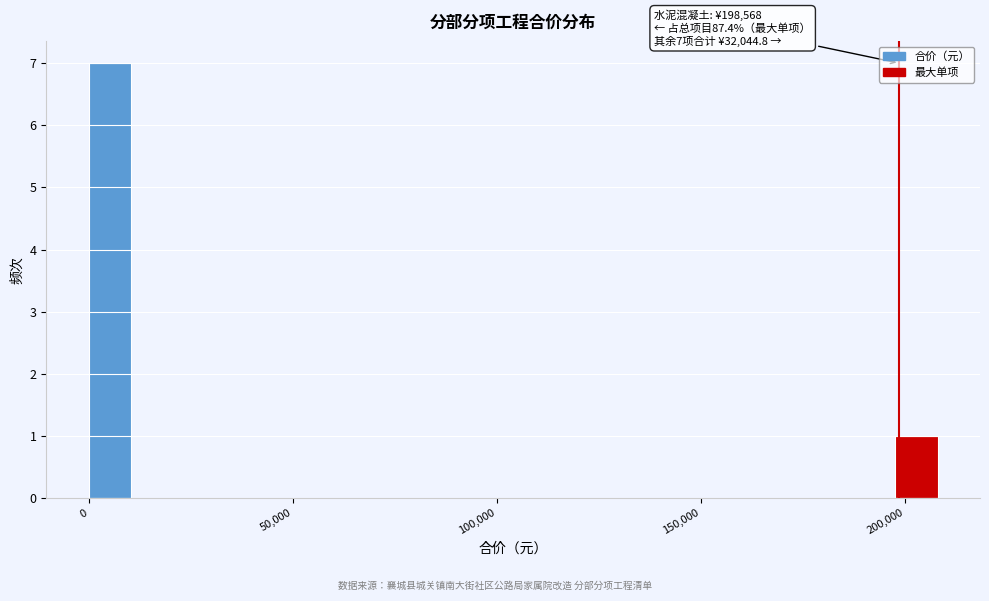

Around what value on the x-axis is the tallest bar? Give the approximate position of its centre, as read against the axis.

5000